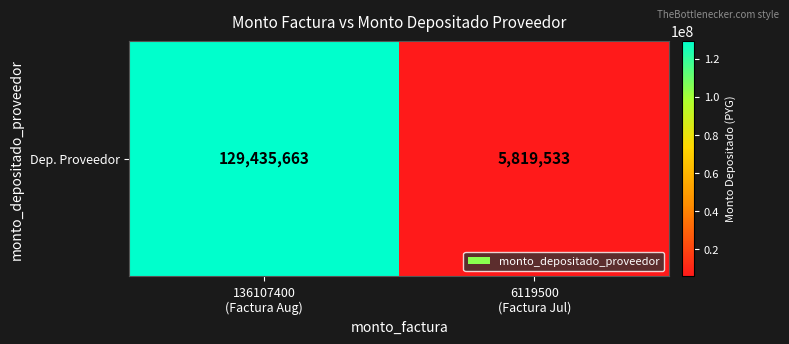

What is the sum of all values?

135255196